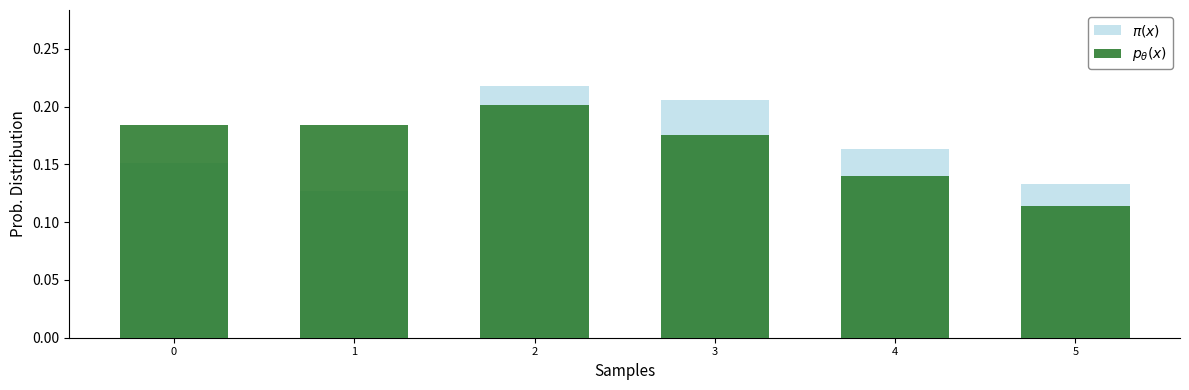

Is it true that $p_\theta(x)$ equals 0.2 at 4?

False